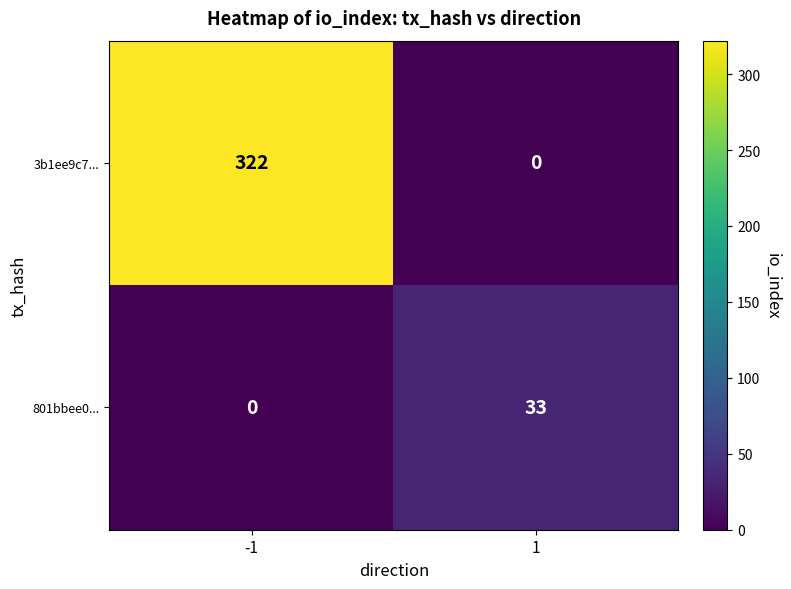

What is the sum of the 801bbee0... values at -1 and 1?

33